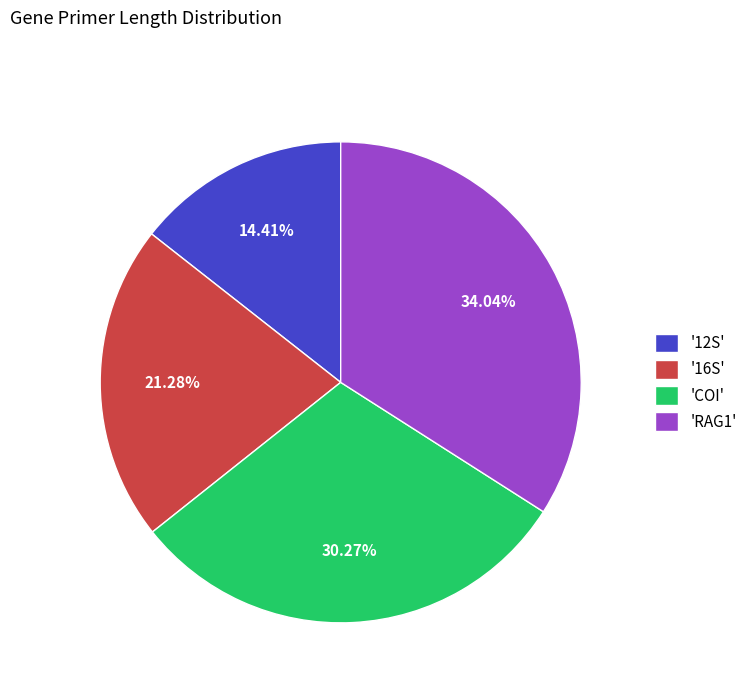

To the nearest percent, what is the average slice percentage?

25%